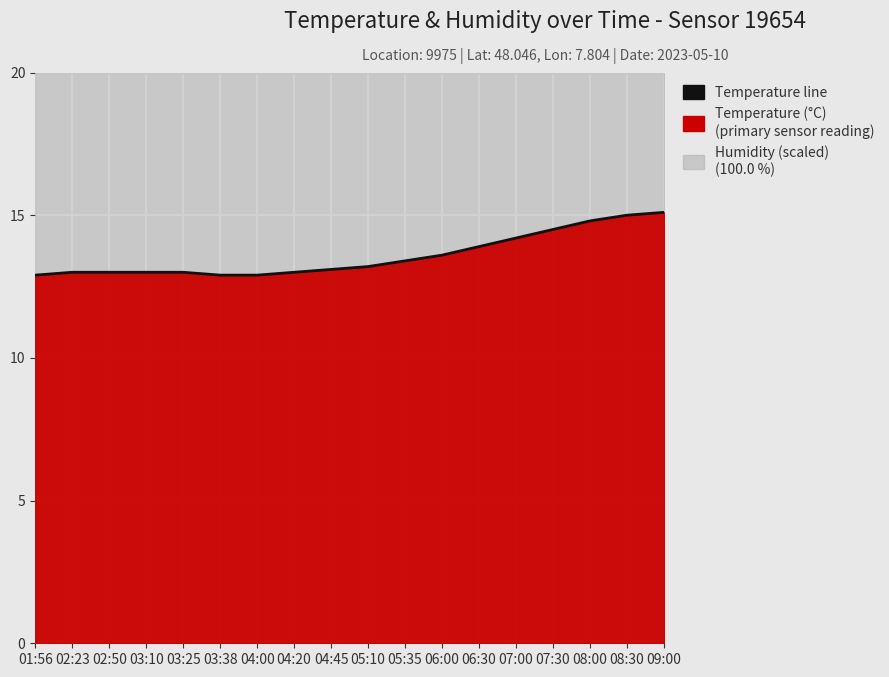

Approximately how many times larger is the value at 06:00 compared to 05:10?

1.0